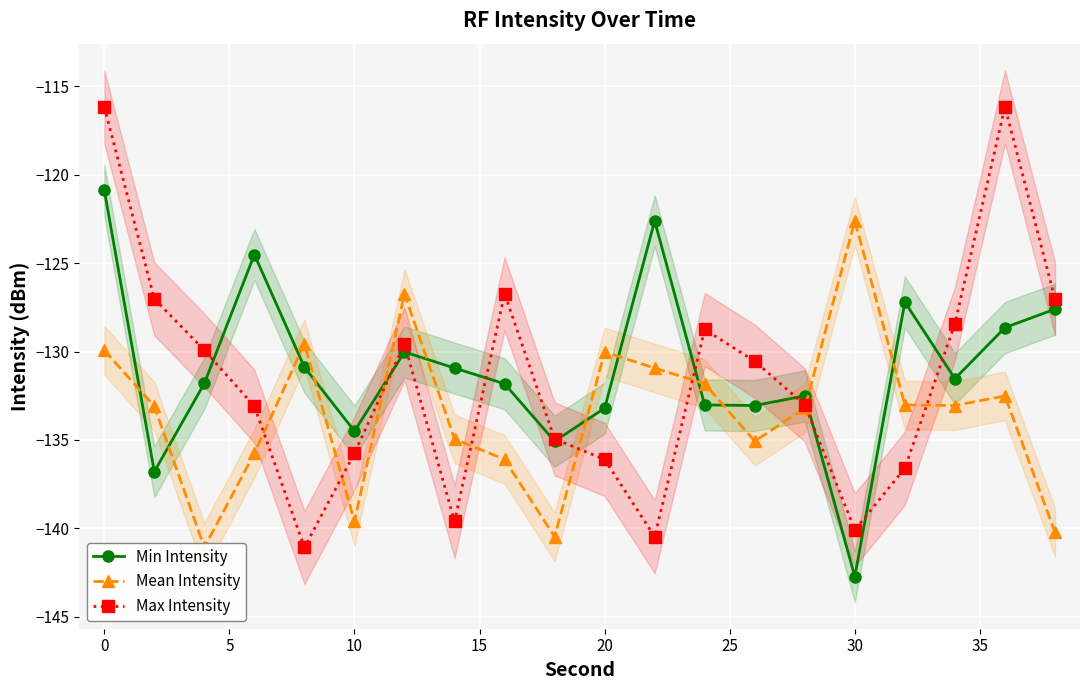

Is it true that Max Intensity equals -240.1 at 30?

False